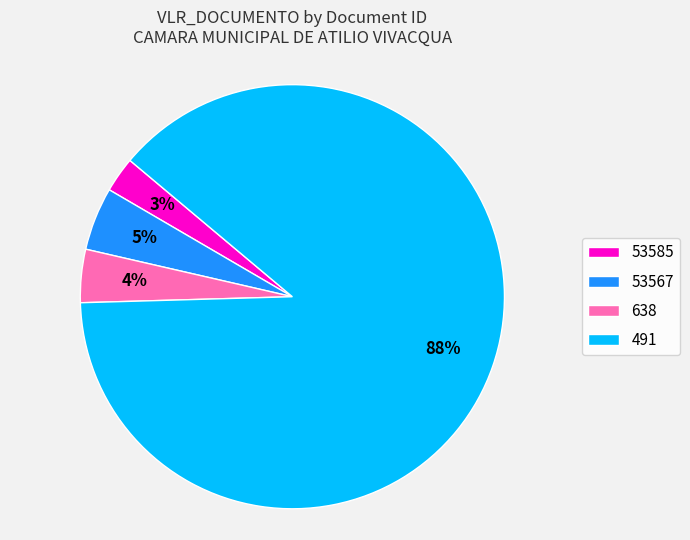

How many slices are in this pie chart?

4